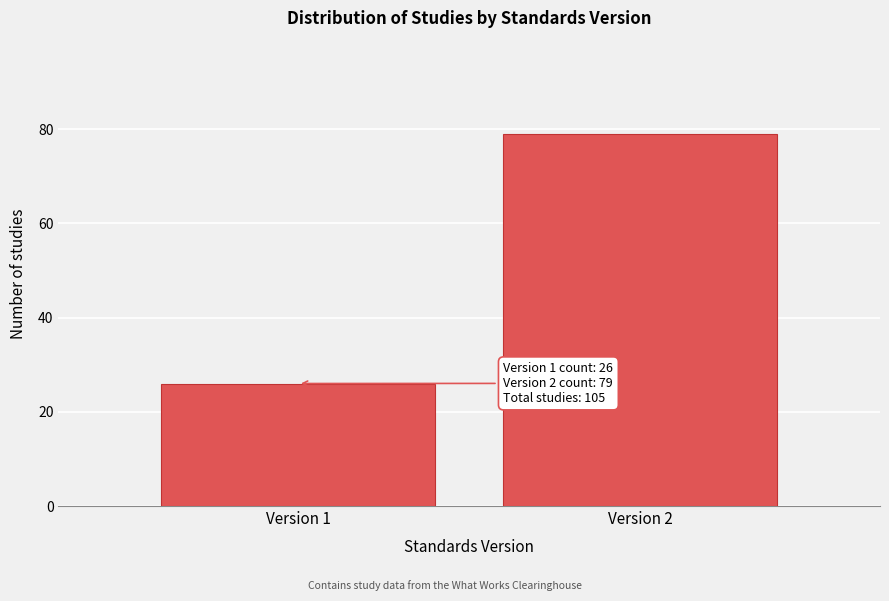

Reading left to right, extract all data points from this chart.

Version 1=26	Version 2=79